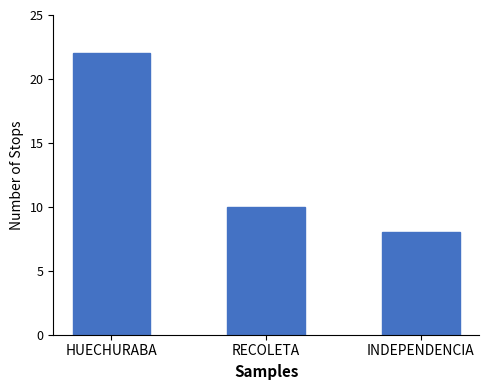

Are the bars grouped side by side (vs. stacked)?

No